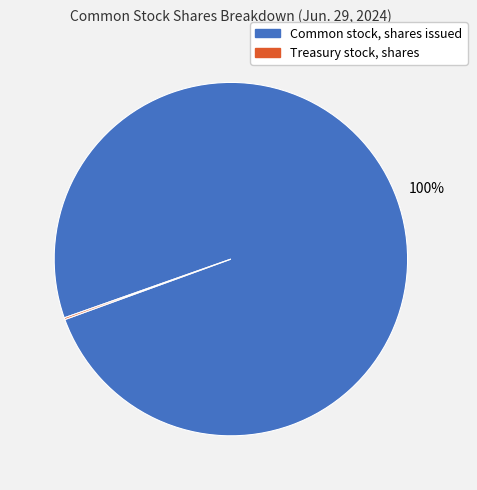

What is the largest slice in the pie chart?

Common stock, shares issued